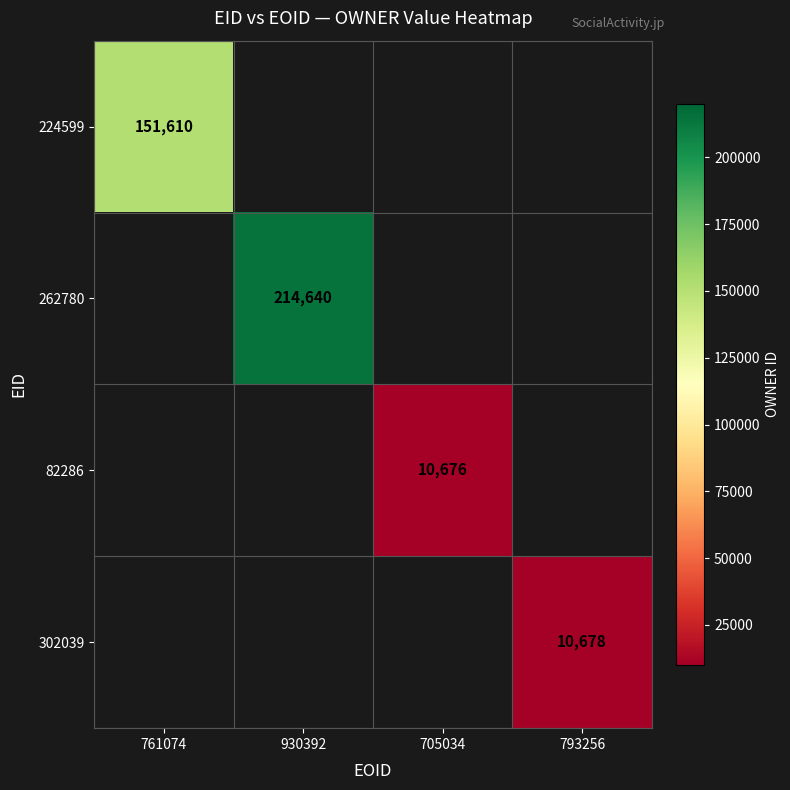

The 302039 series shows 16163 at 793256. True or false?

False